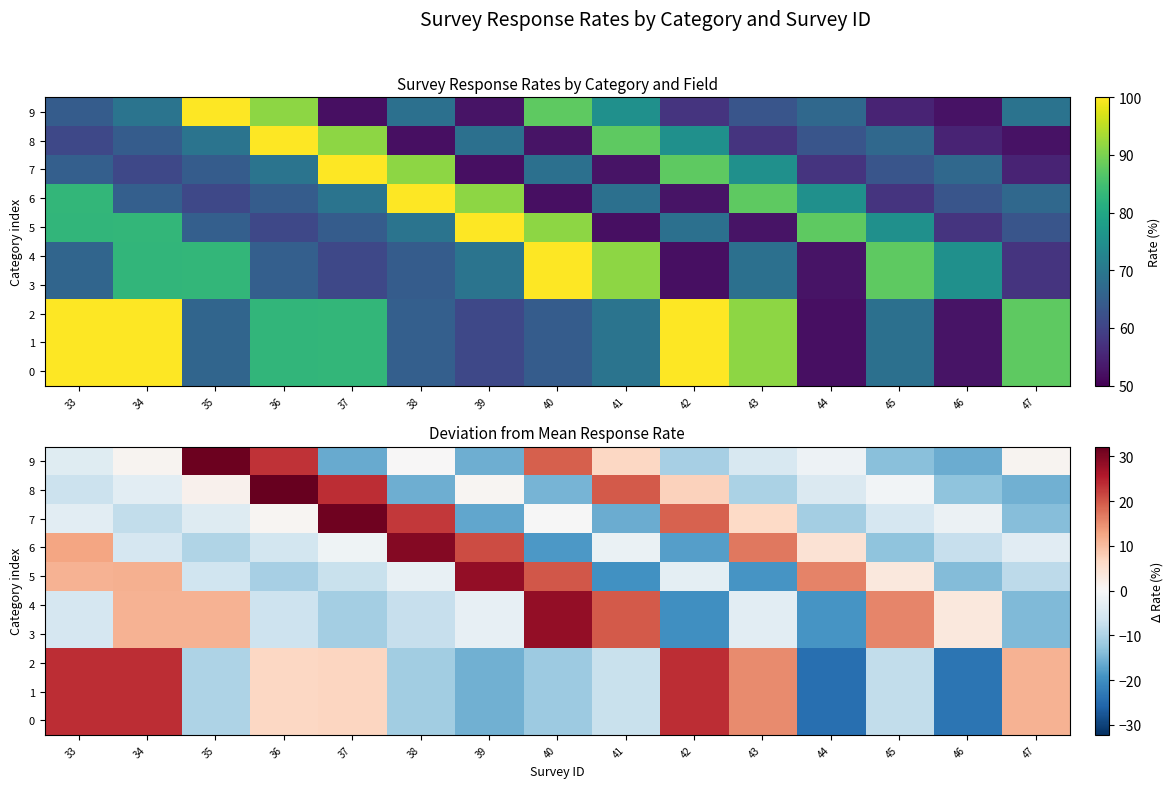

How many data points in 9 are above -1?

7